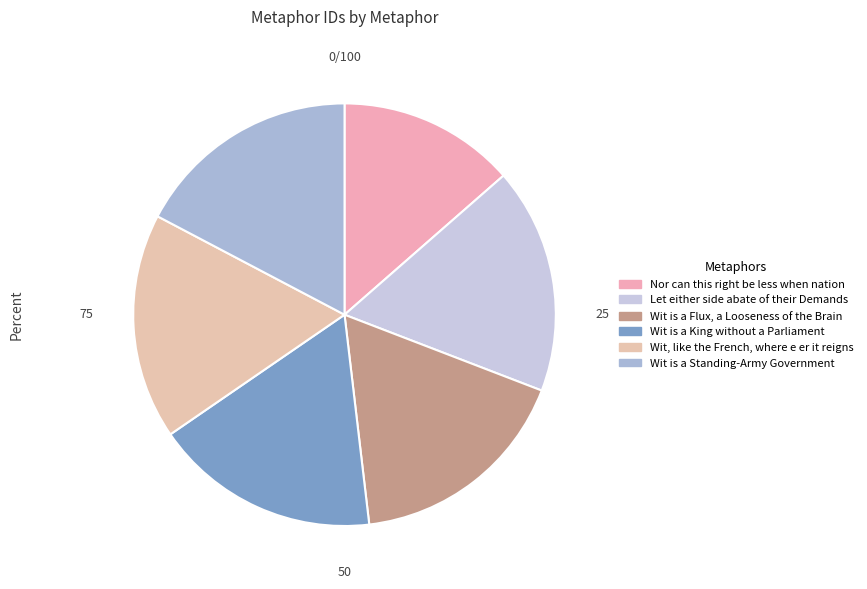

Which category has the biggest portion of the pie?

Wit is a Standing-Army Government